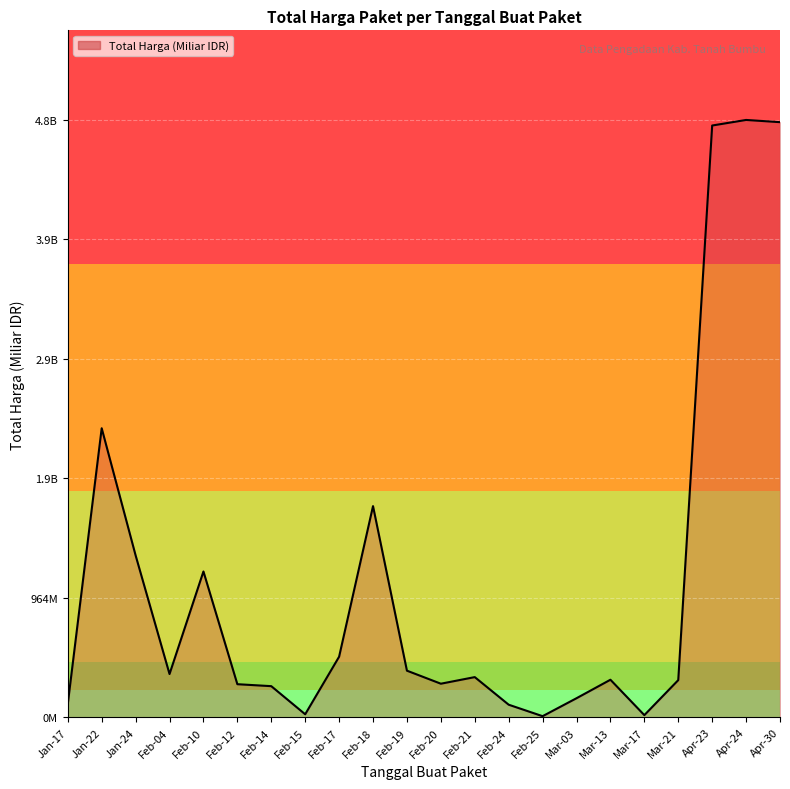

Does the chart have visible grid lines?

Yes